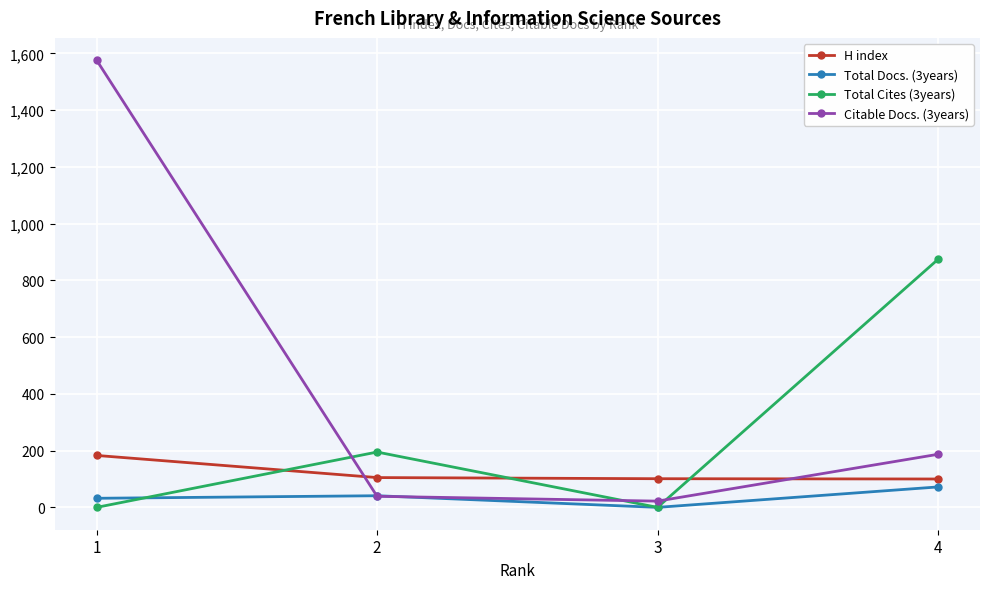

What is the difference between the Total Cites (3years) values at 1 and 2?

195